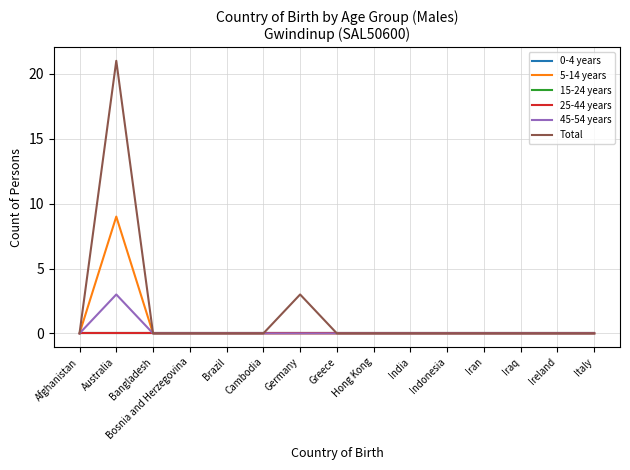

True or false: 15-24 years and 45-54 years cross at least once.

False